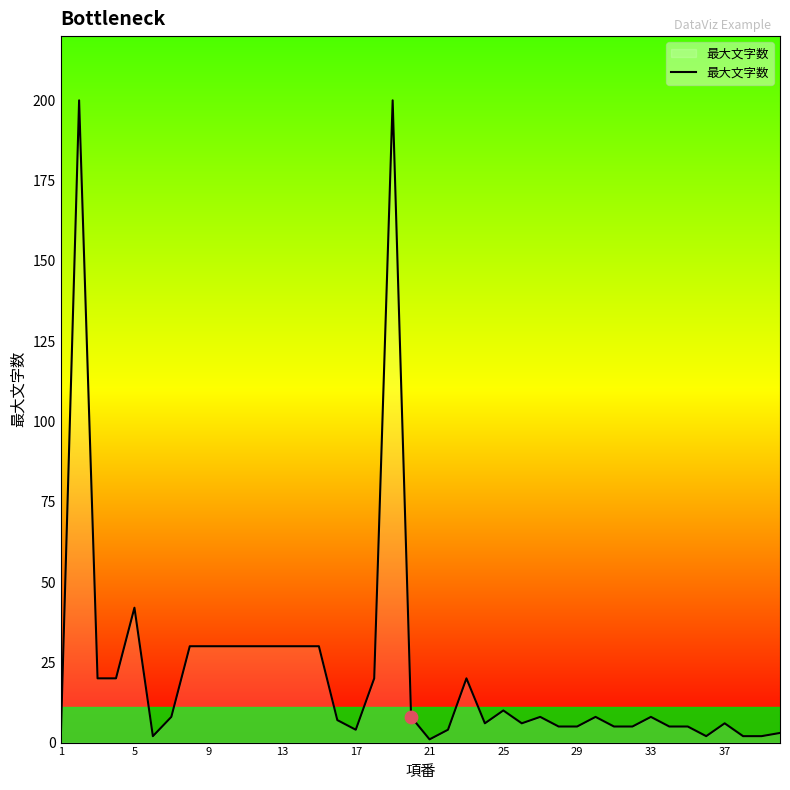

What is the greatest value displayed?

200